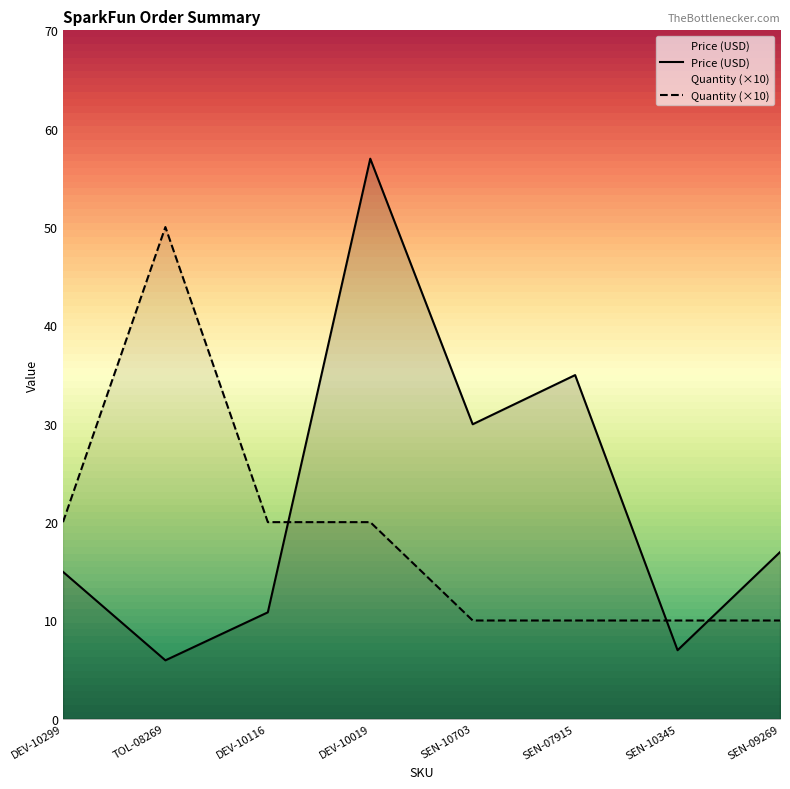

Which series ends up on top after the final intersection of Quantity and Price (USD)?

Price (USD)